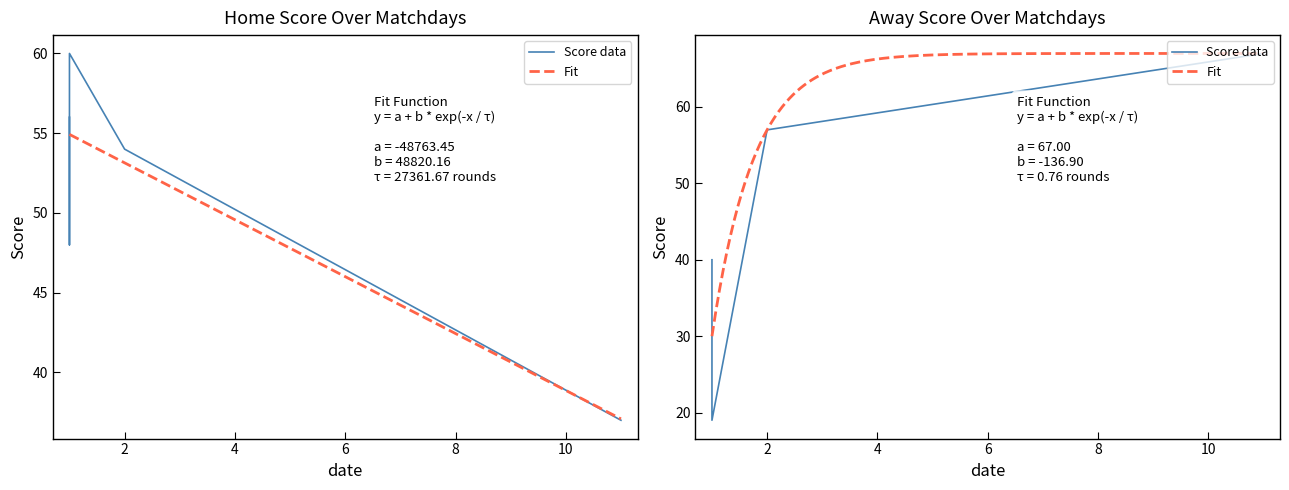

True or false: Home Score has more than 2 interior local peaks.

False